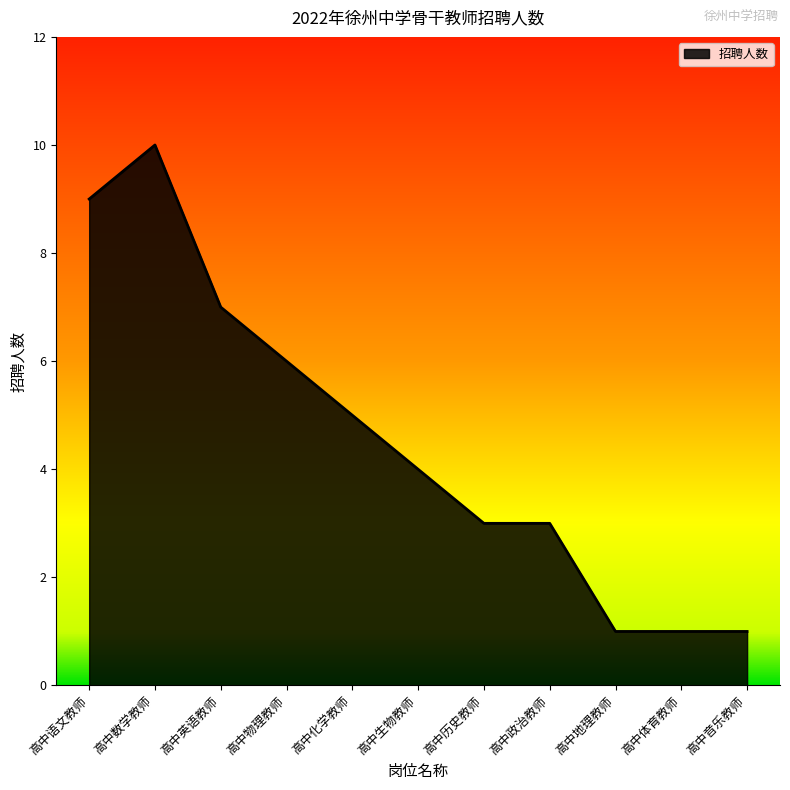

The chart shows a value of 5 at 高中历史教师. True or false?

False